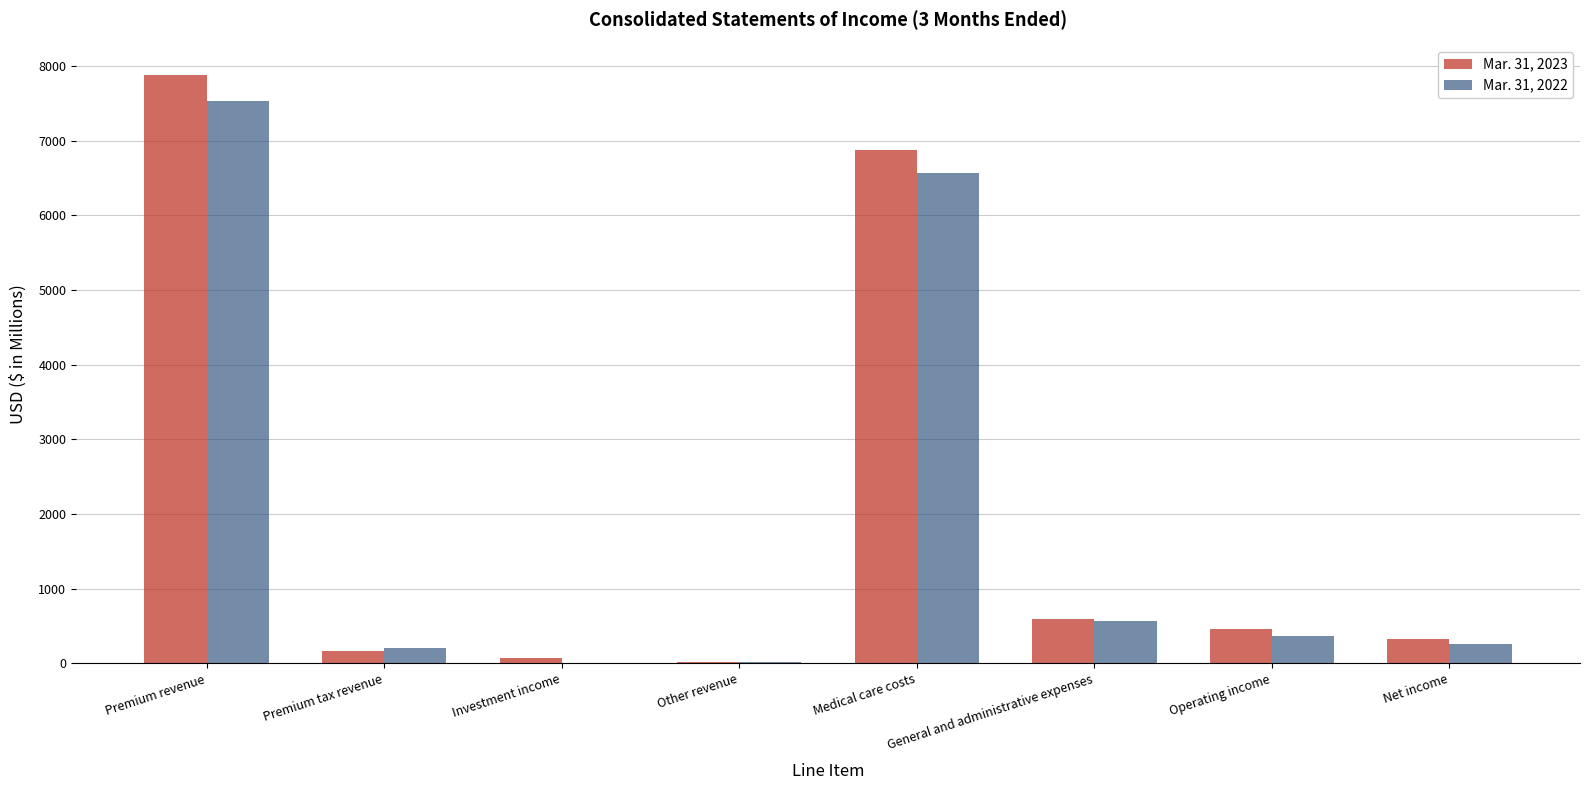

What is the total value across all series at Premium tax revenue?

380